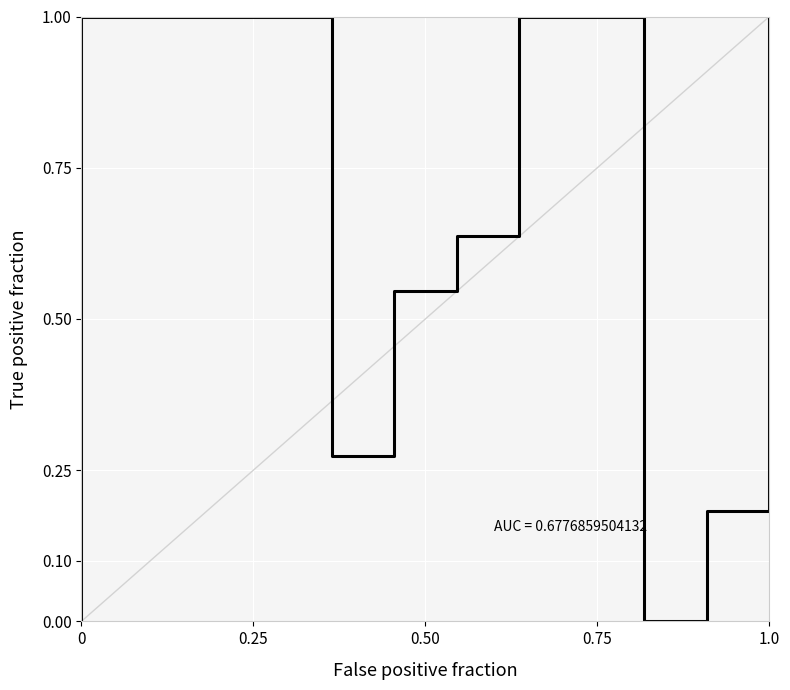

Which category has the highest value across all series?

0.50